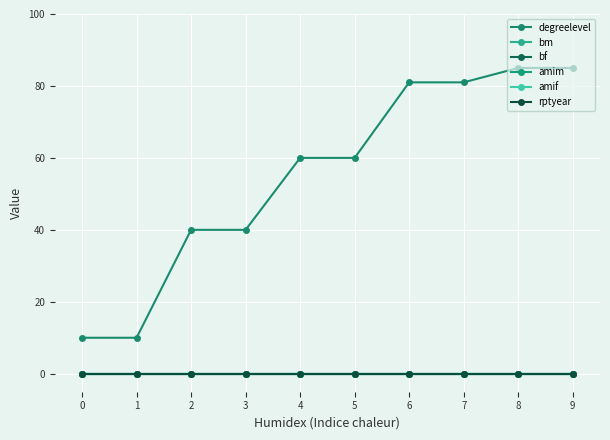

Is this an area chart (filled region under the line)?

No